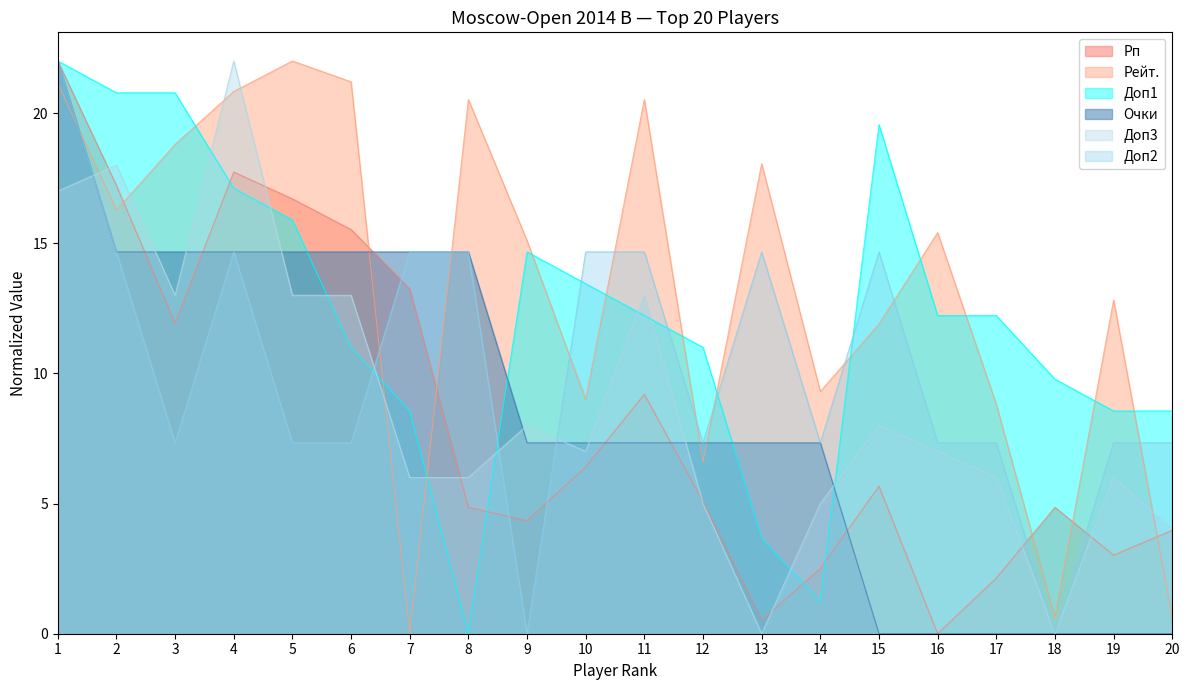

True or false: Доп2 has more than 2 points higher than both neighbors.

True